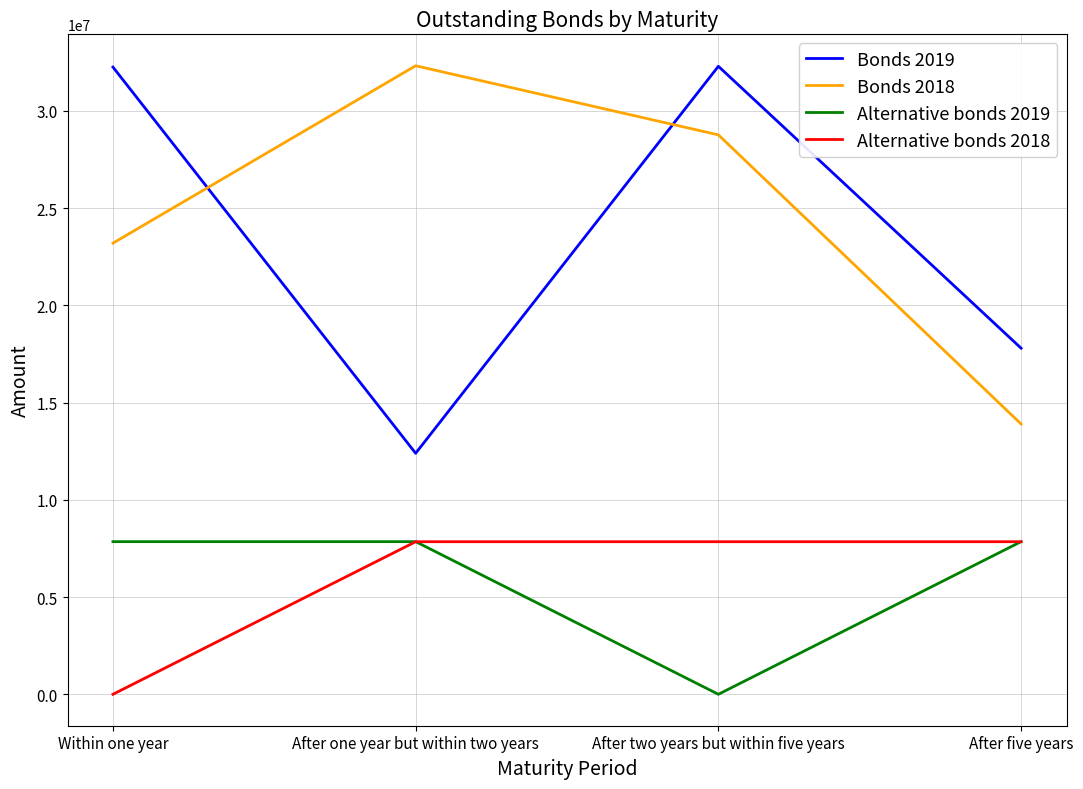

At After two years but within five years, list the series in order from largest to smallest.

Bonds 2019, Bonds 2018, Alternative bonds 2018, Alternative bonds 2019